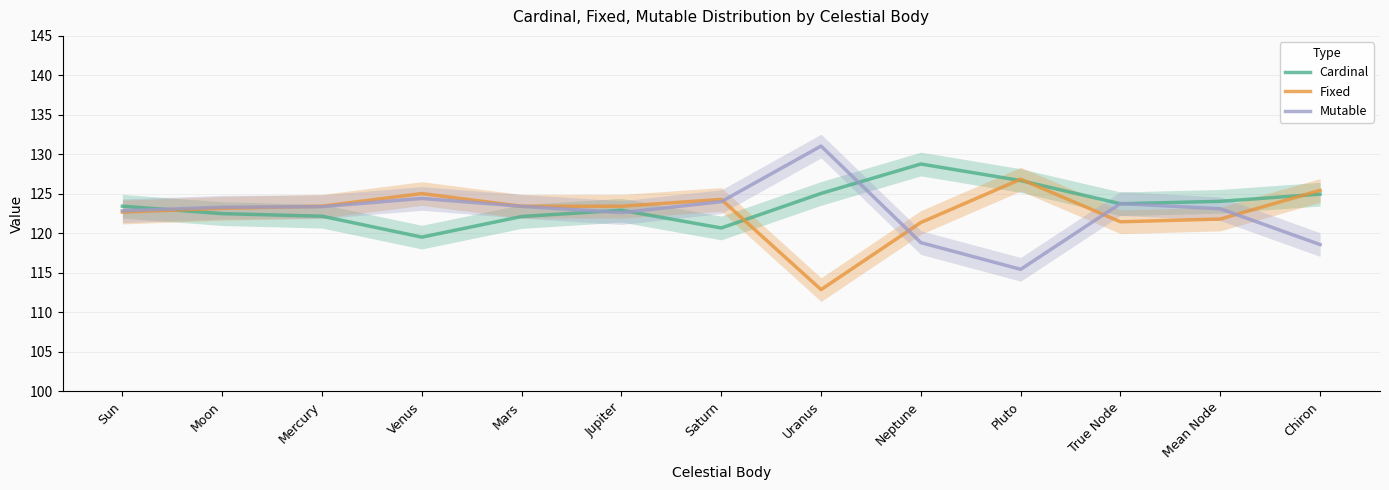

How many interior local peaks does the Fixed series have?

3